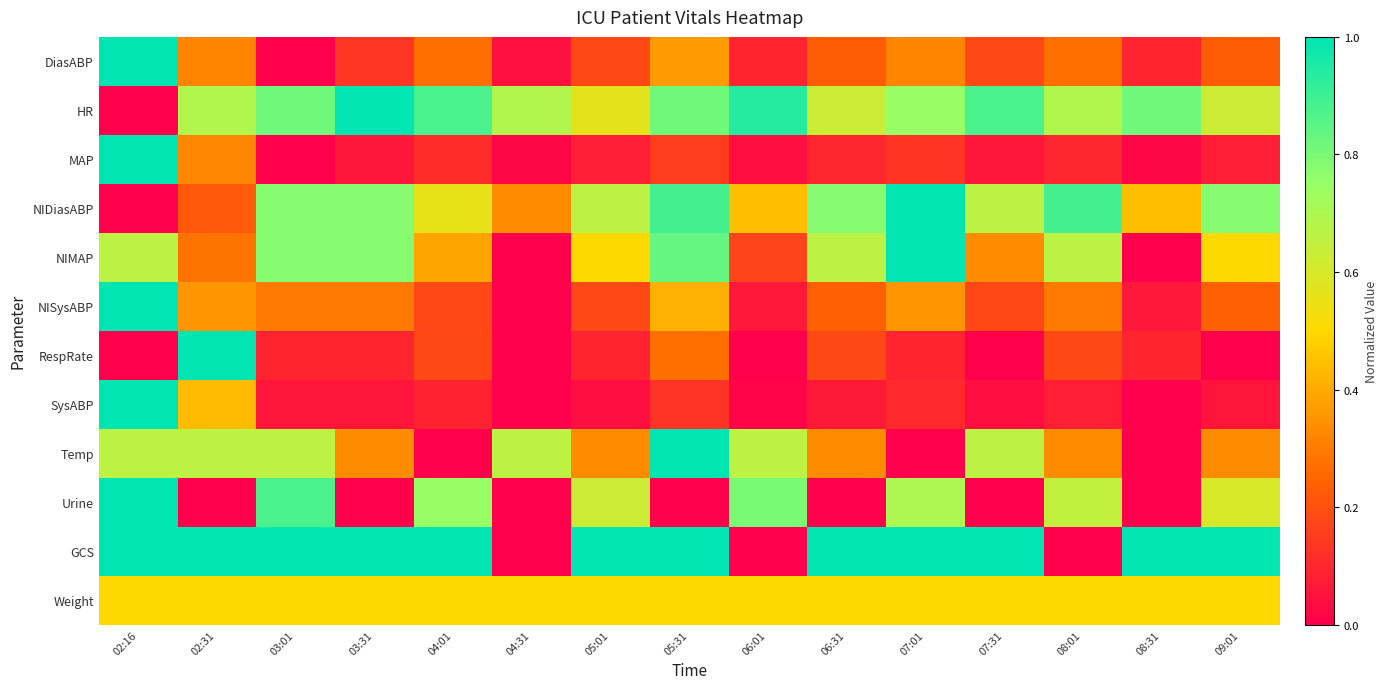

What is the maximum value shown in the chart?

1.0